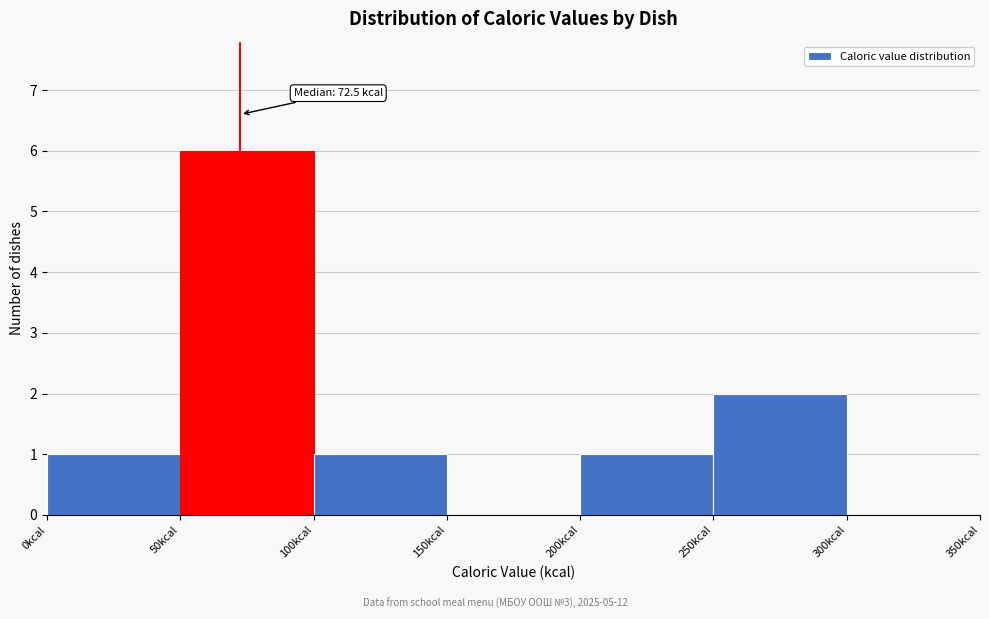

Over which range of the x-axis is the bar tallest?

50 to 100